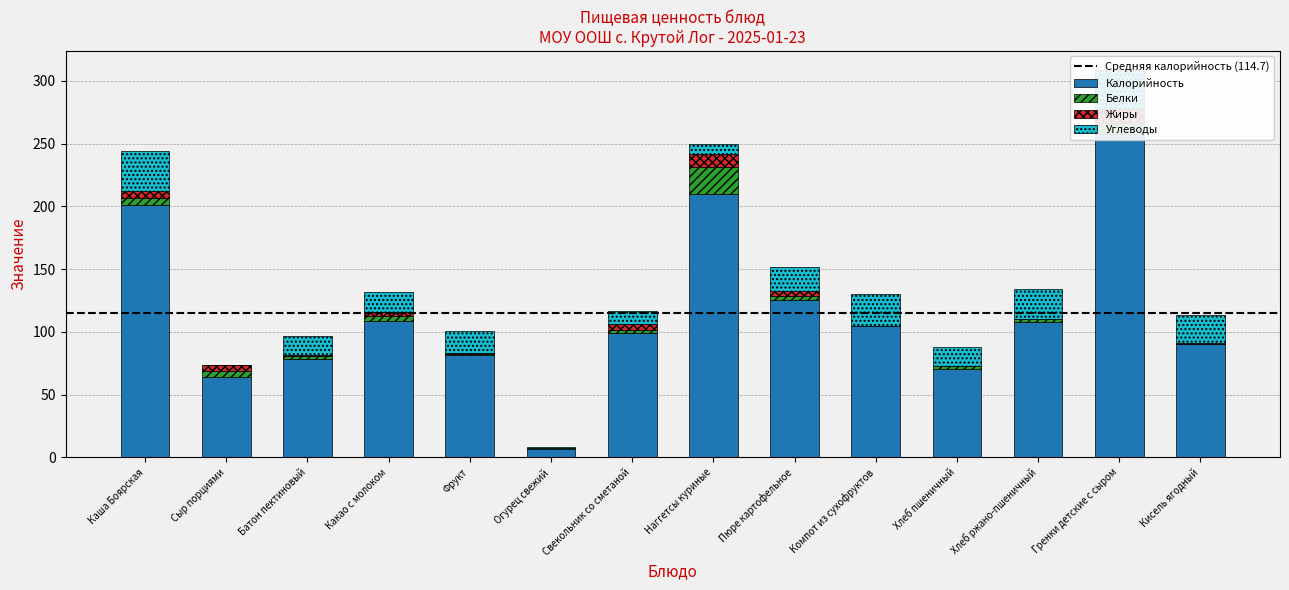

Which category has the lowest value across all series?

Компот из сухофруктов